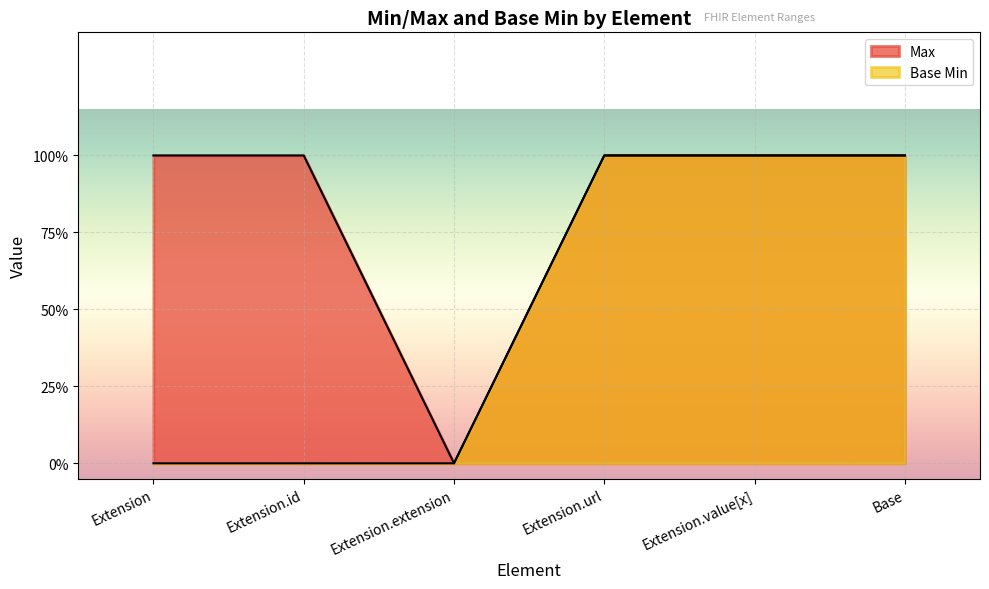

What are all the series names shown in the legend?

Max, Base Min